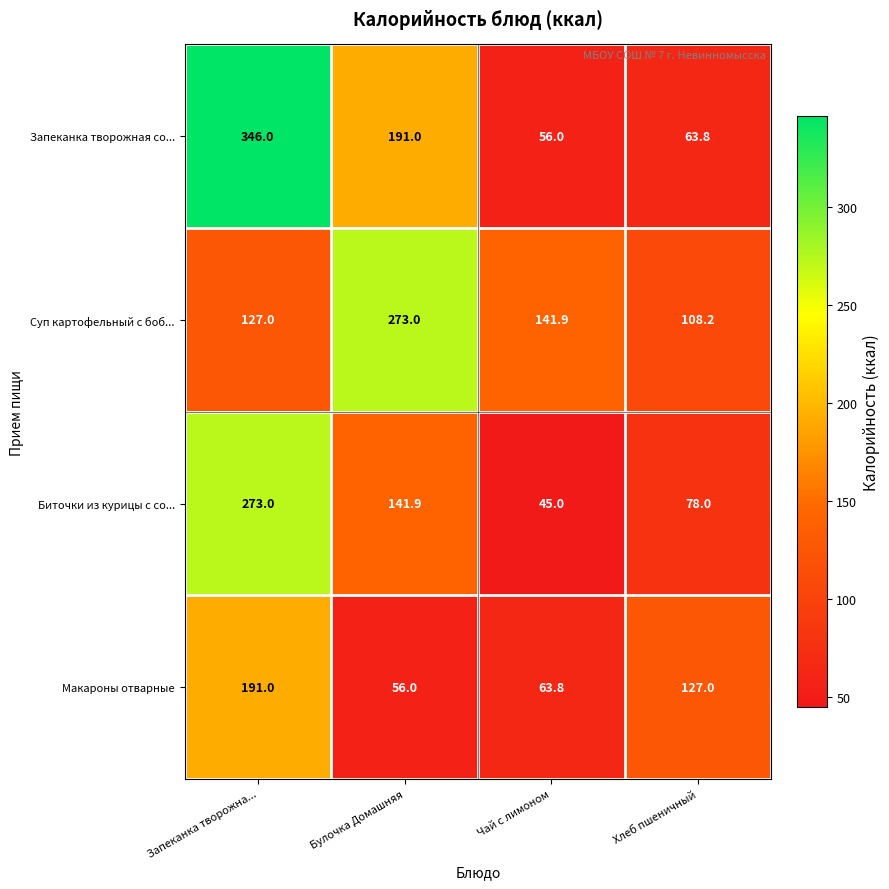

At Булочка Домашняя, list the series in order from largest to smallest.

Суп картофельный с боб..., Запеканка творожная со..., Биточки из курицы с со..., Макароны отварные